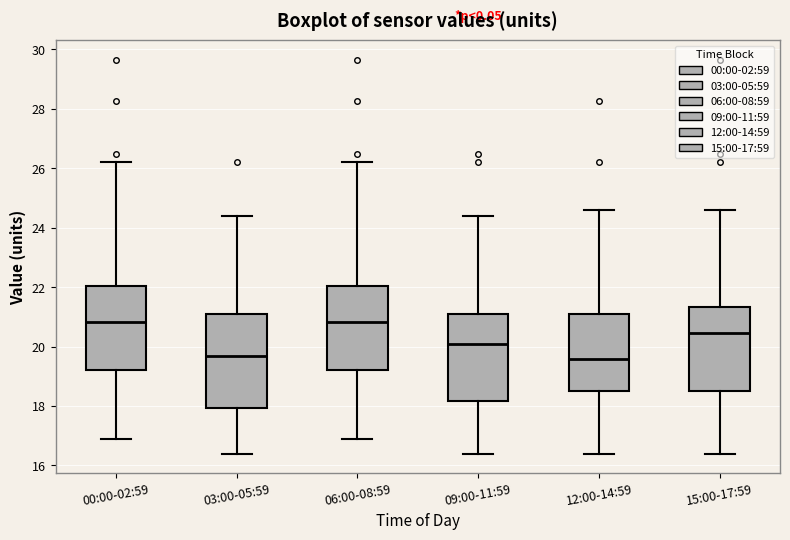

Reading left to right, transcribe this box plot: for each box, give where its median line is, the range the box spans, and where its two whiskers end, as read against the y-axis. The values are not printed on the chart, so give them approximately, as read against the axis.

00:00-02:59: median 20.8, box 19.2 to 22.0, whiskers 16.8 to 26.2
03:00-05:59: median 19.6, box 18.0 to 21.0, whiskers 16.4 to 24.4
06:00-08:59: median 20.8, box 19.2 to 22.0, whiskers 16.8 to 26.2
09:00-11:59: median 20.0, box 18.2 to 21.0, whiskers 16.4 to 24.4
12:00-14:59: median 19.6, box 18.6 to 21.2, whiskers 16.4 to 24.6
15:00-17:59: median 20.4, box 18.6 to 21.4, whiskers 16.4 to 24.6